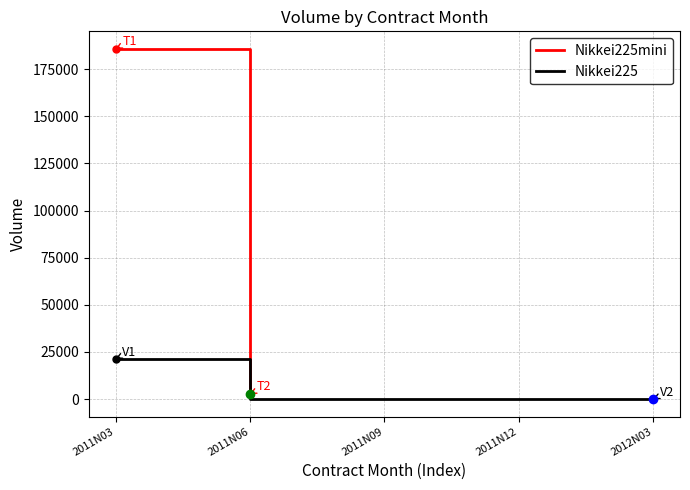

What is the label of the 4th point from the left?

2011N12